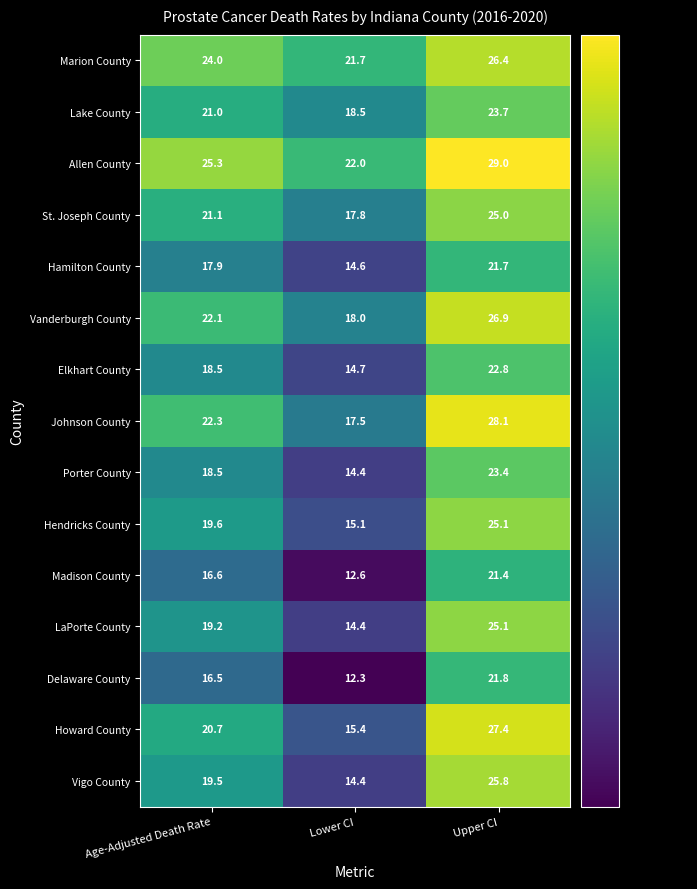

Read the Allen County value at Upper CI.

29.0